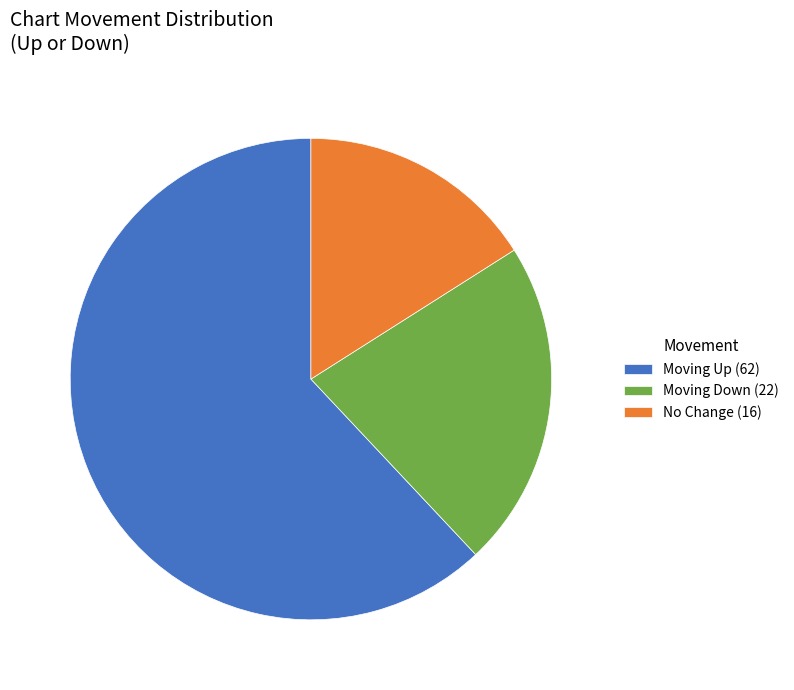

Does any single category account for the majority?

Yes